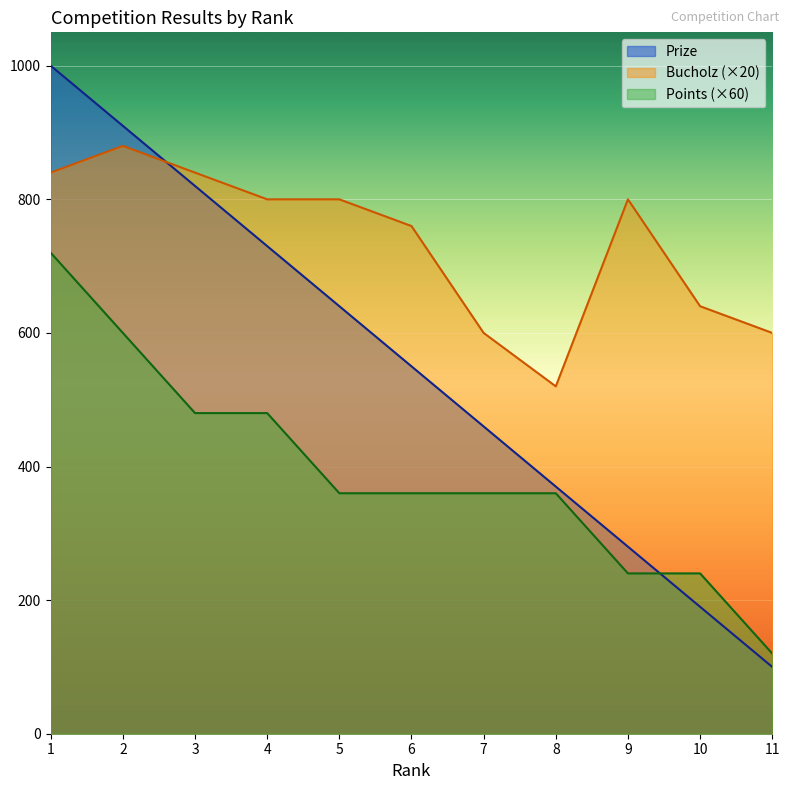

List the series in order of their peak value, highest first.

Prize, Bucholz (×20), Points (×60)